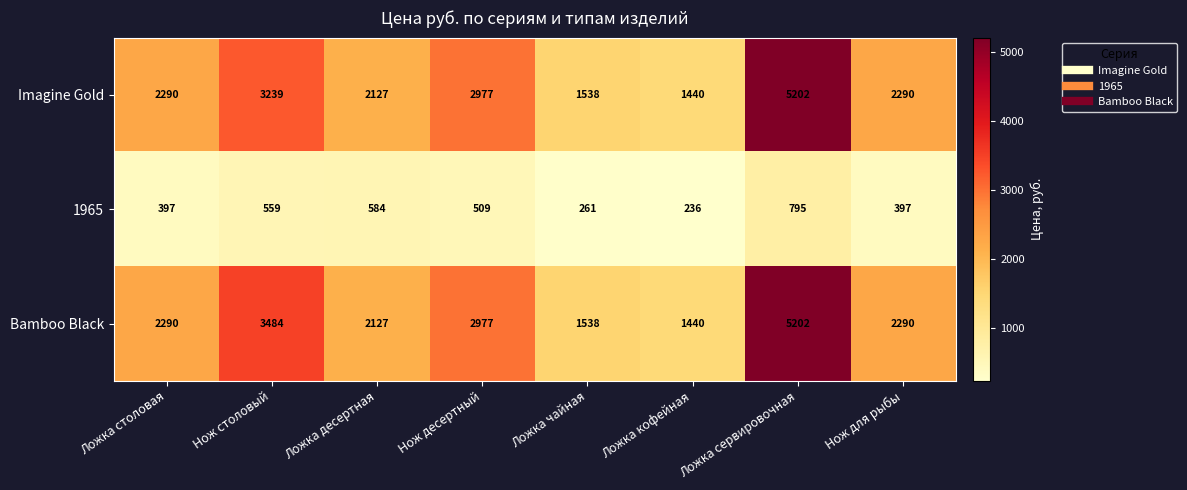

True or false: 1965 has a value of 139 at Ложка чайная.

False